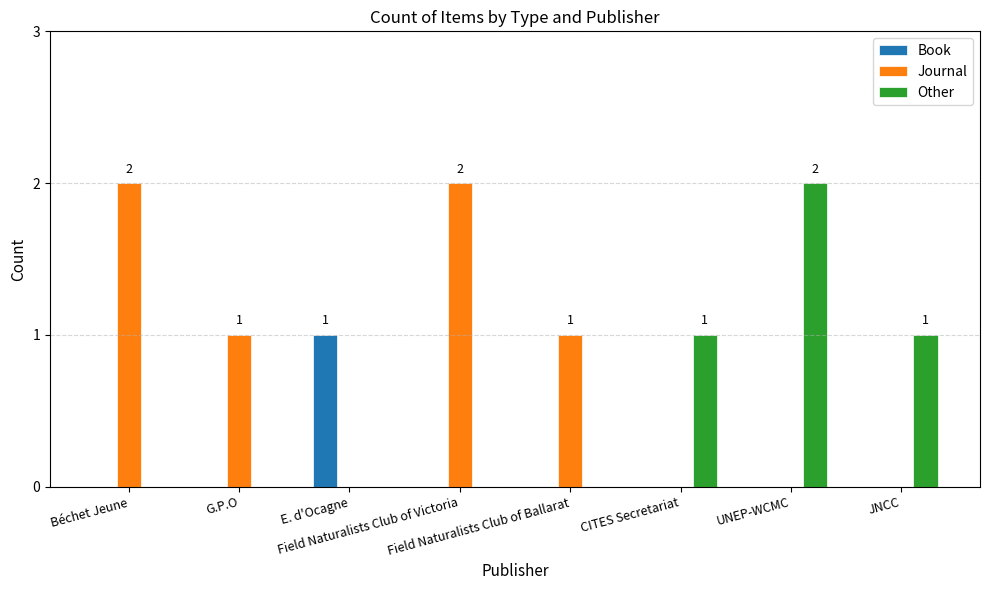

How many data points does each series have?

8